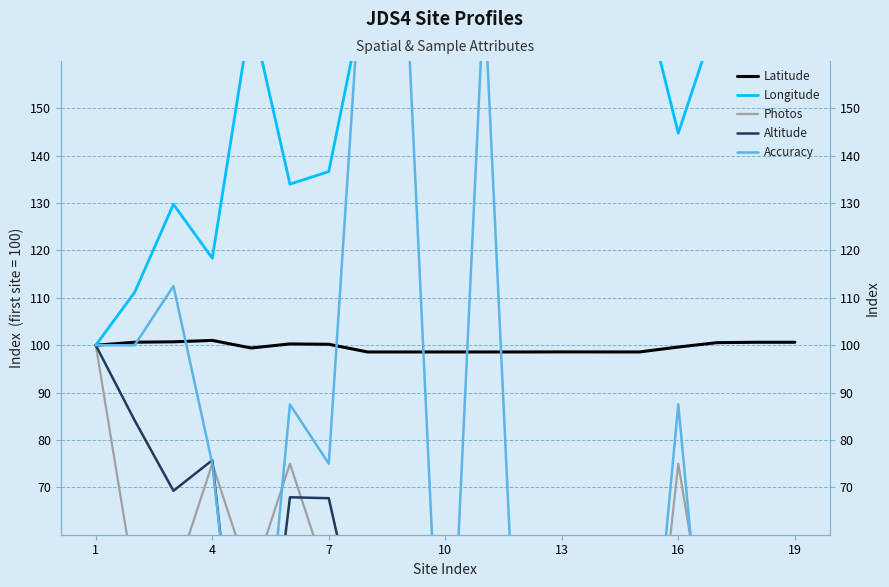

How many interior local valleys does the Longitude series have?

5